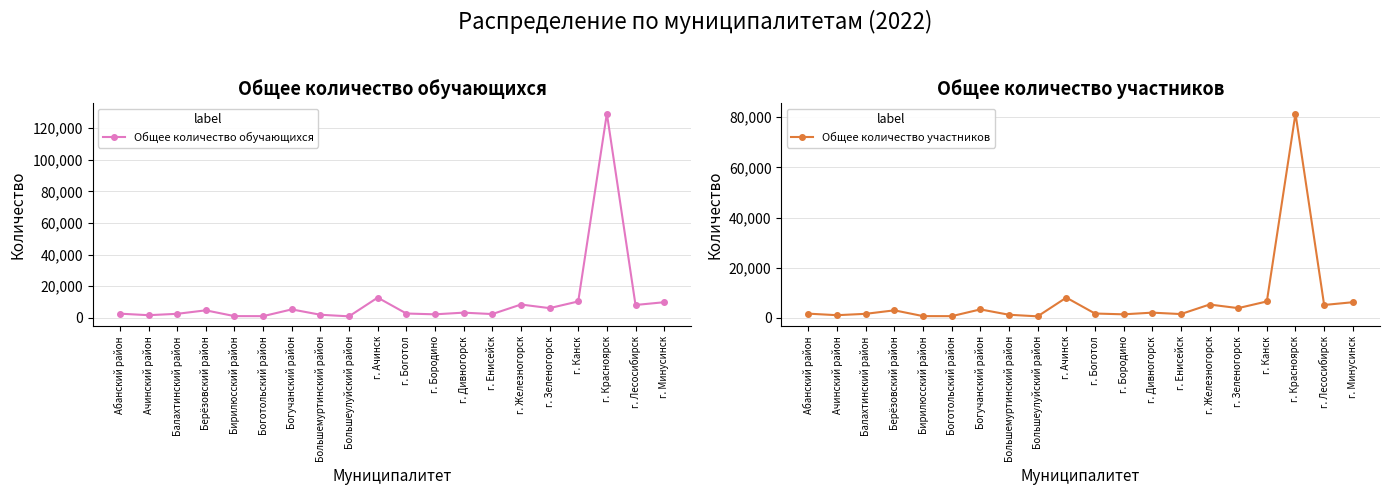

Rank the categories by Общее количество обучающихся value from lowest to highest.

Большеулуйский район, Боготольский район, Бирилюсский район, Ачинский район, Большемуртинский район, г. Бородино, г. Енисейск, Балахтинский район, Абанский район, г. Боготол, г. Дивногорск, Берёзовский район, Богучанский район, г. Зеленогорск, г. Лесосибирск, г. Железногорск, г. Минусинск, г. Канск, г. Ачинск, г. Красноярск